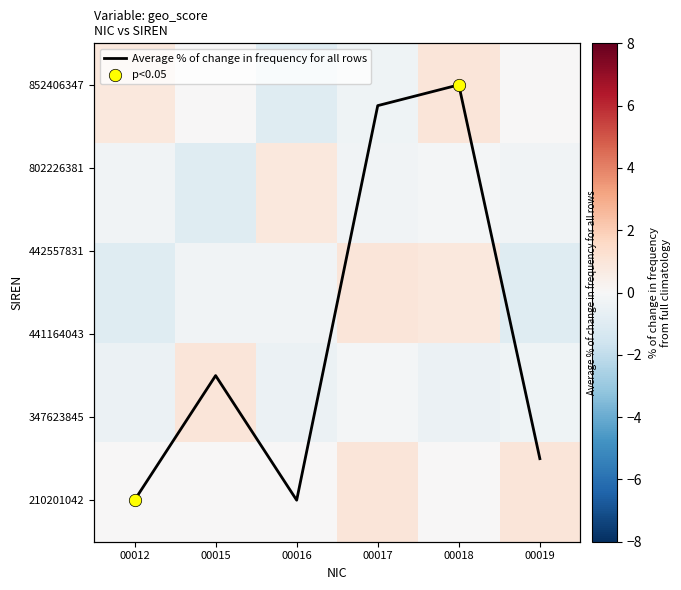

How many data points does each series have?

6